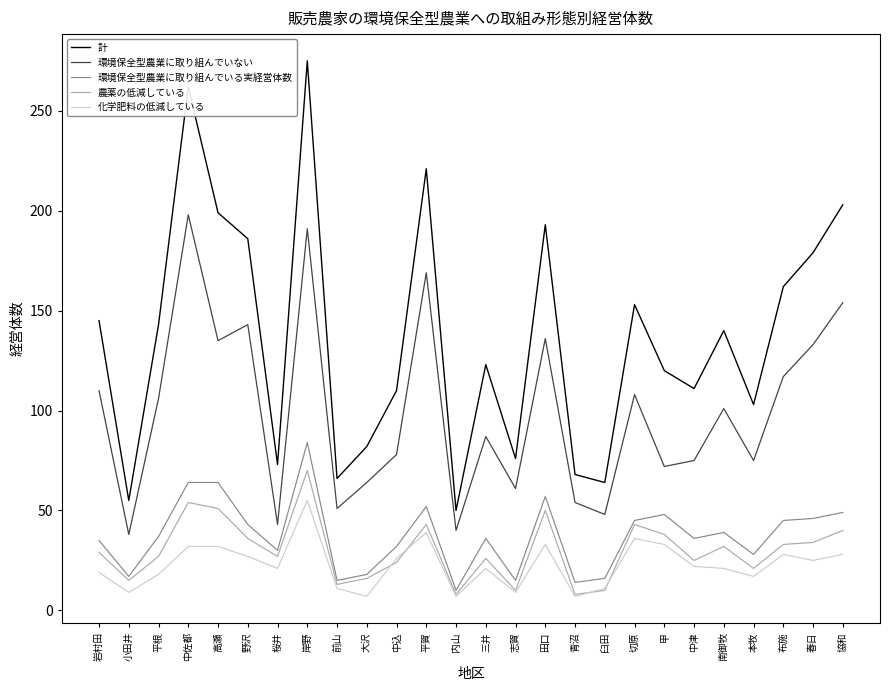

What is the spread (max minus min) of values at 切原?

117